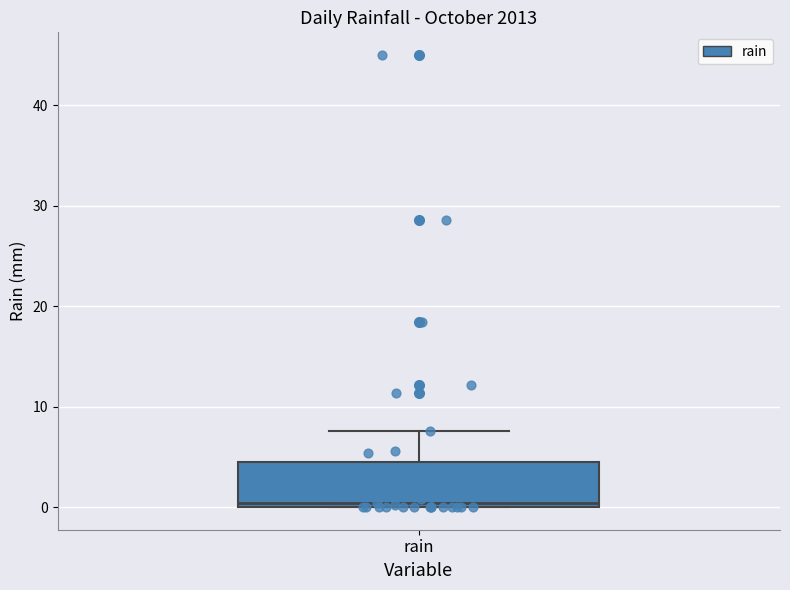

Transcribe this box plot: give where the median line is, the range the box spans, and where the two whiskers end, as read against the y-axis. The values are not printed on the chart, so give them approximately, as read against the axis.

median 0 (just above the box's lower edge), box 0 to 5, whiskers 0 to 8